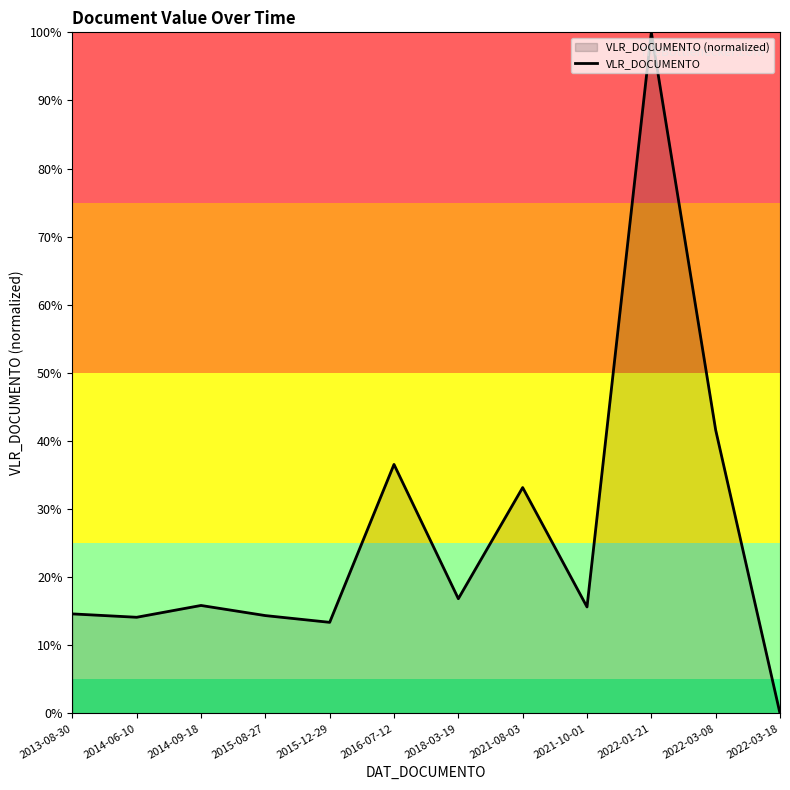

Reading left to right, transcribe all the data shown in this chart.

2013-08-30=14.6	2014-06-10=14.1	2014-09-18=15.9	2015-08-27=14.4	2015-12-29=13.4	2016-07-12=36.6	2018-03-19=16.8	2021-08-03=33.2	2021-10-01=15.6	2022-01-21=100.0	2022-03-08=41.6	2022-03-18=0.0